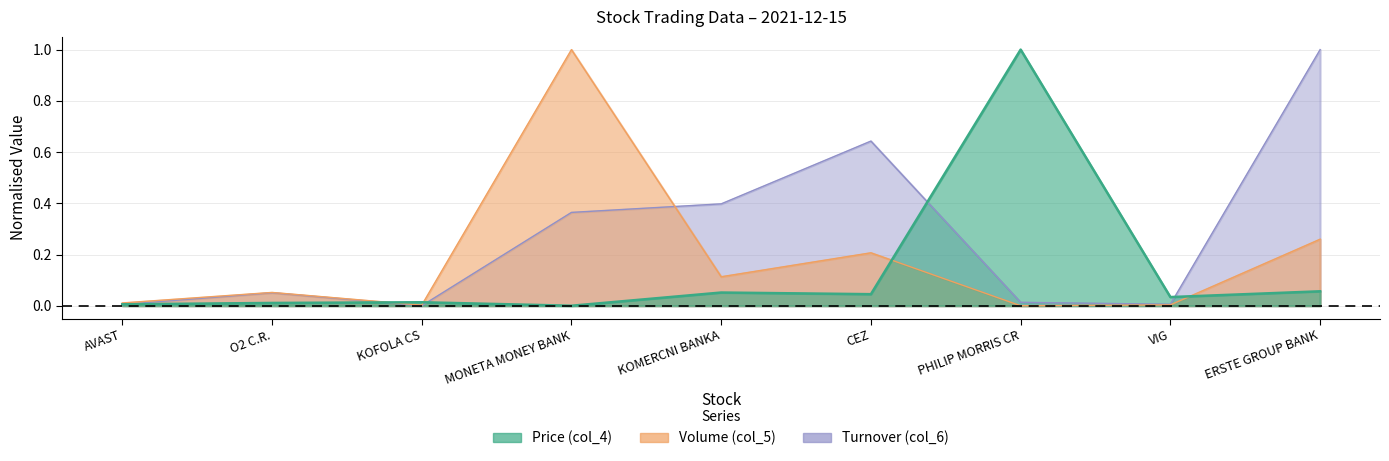

At VIG, list the series in order from smallest to largest.

Volume (col_5), Turnover (col_6), Price (col_4)